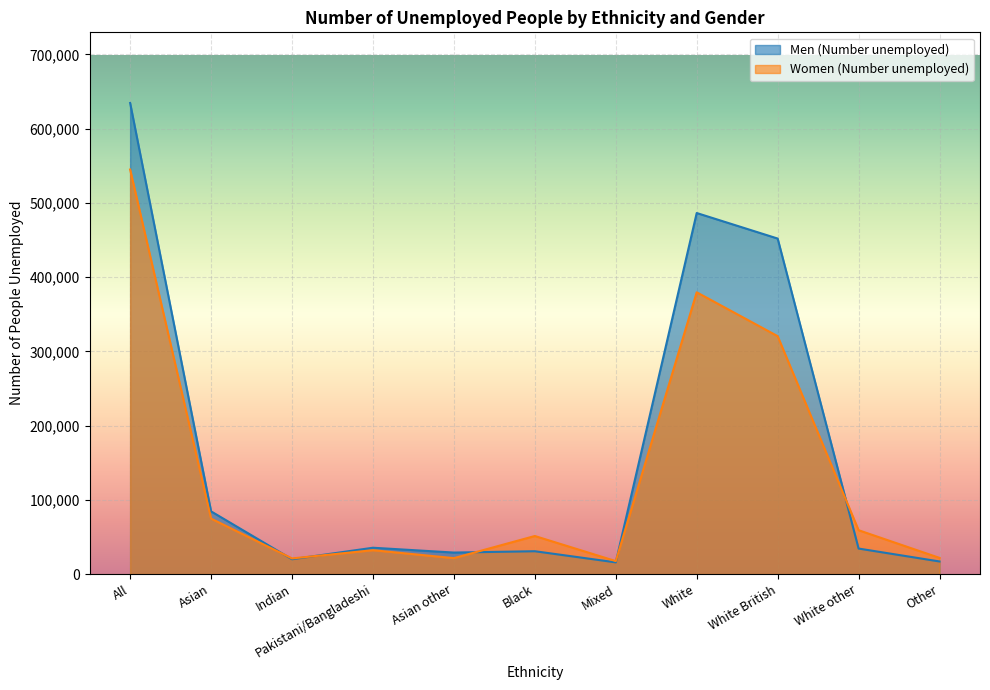

What is the sum of the Men (Number unemployed) values at Indian and Mixed?

35800